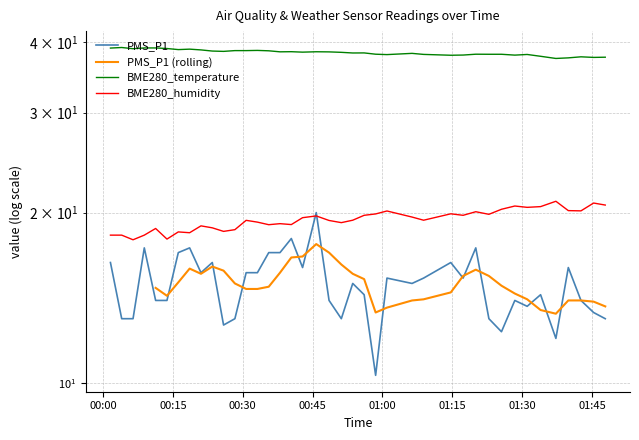

How many data points in BME280_humidity are less than 19?

12